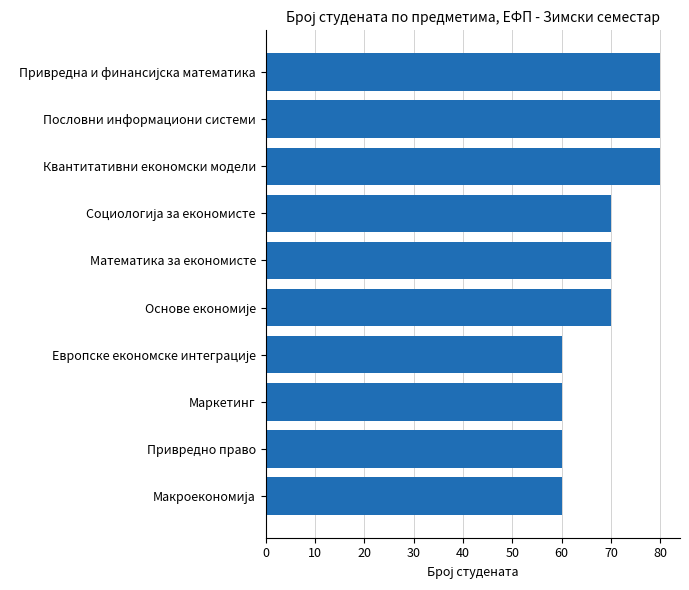

What is the maximum value shown in the chart?

80